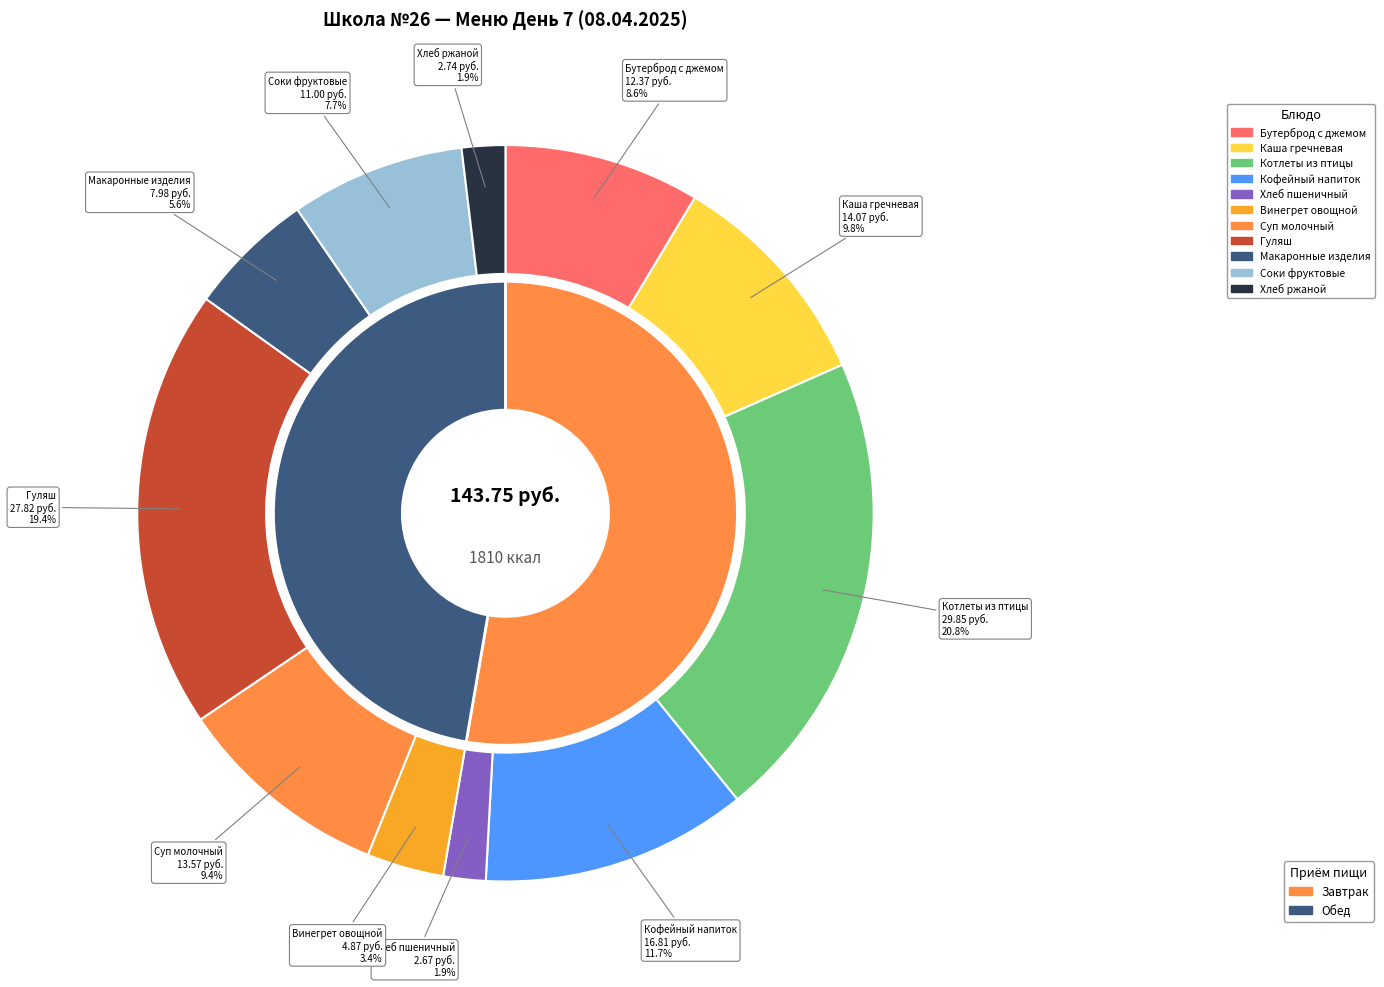

To the nearest percent, what percentage of the pie is Хлеб ржаной?

2%